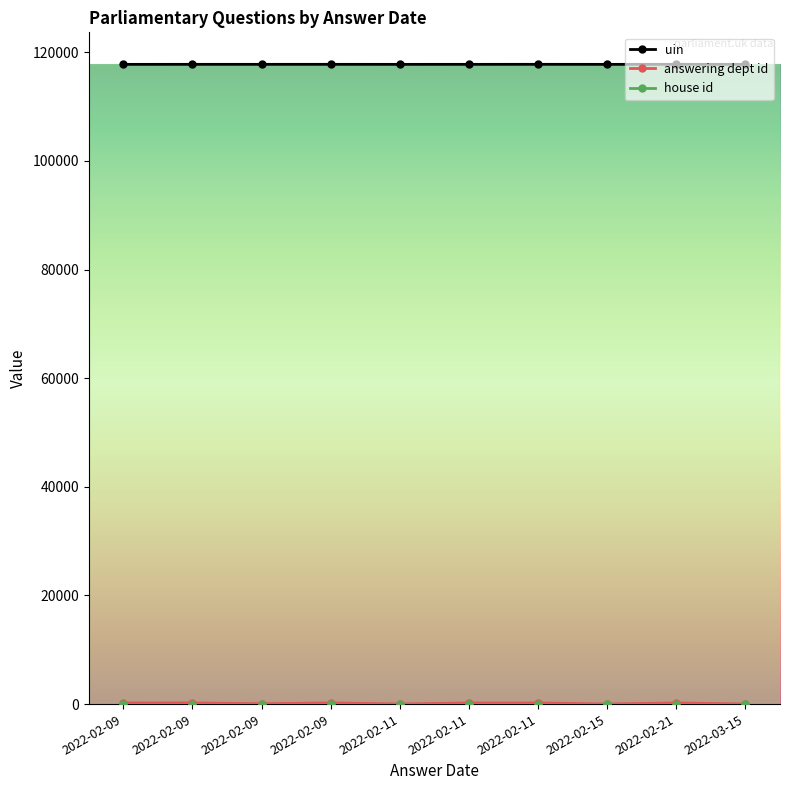

Reading left to right, transcribe all the data shown in this chart.

uin: 117777	117778	117779	117780	117781	117782	117783	117784	117785	117786
answering dept id: 202	17	17	17	201	208	60	208	202	202
house id: 1	1	1	1	1	1	1	1	1	1